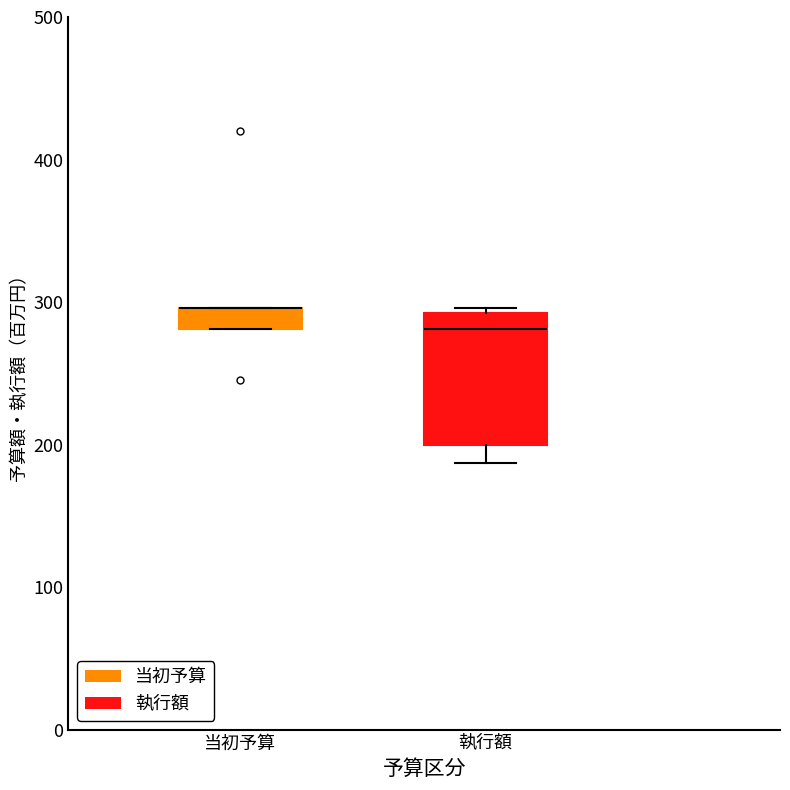

Comparing the boxes themselves (not the whiskers), which one is the tallest?

執行額